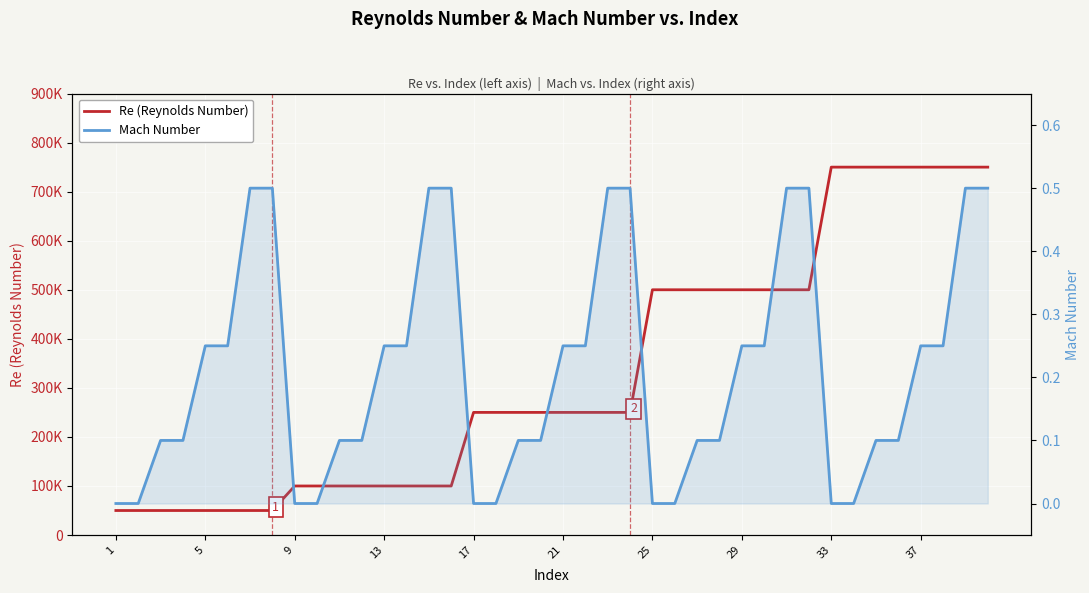

Reading left to right, list all the values displayed in this chart.

Re (Reynolds Number): 50000.0	50000.0	50000.0	50000.0	50000.0	50000.0	50000.0	50000.0	100000.0	100000.0	100000.0	100000.0	100000.0	100000.0	100000.0	100000.0	250000.0	250000.0	250000.0	250000.0	250000.0	250000.0	250000.0	250000.0	500000.0	500000.0	500000.0	500000.0	500000.0	500000.0	500000.0	500000.0	750000.0	750000.0	750000.0	750000.0	750000.0	750000.0	750000.0	750000.0
Mach Number: 0.0	0.0	0.1	0.1	0.2	0.2	0.5	0.5	0.0	0.0	0.1	0.1	0.2	0.2	0.5	0.5	0.0	0.0	0.1	0.1	0.2	0.2	0.5	0.5	0.0	0.0	0.1	0.1	0.2	0.2	0.5	0.5	0.0	0.0	0.1	0.1	0.2	0.2	0.5	0.5